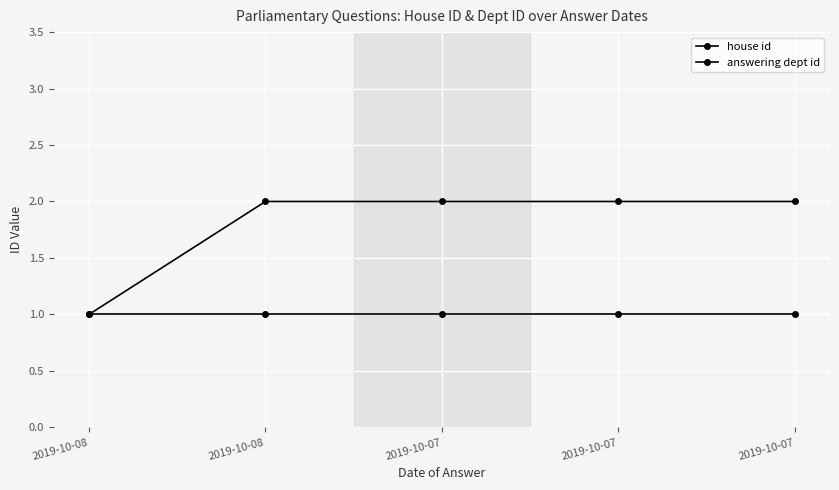

True or false: house id has more than 0 interior local peaks.

False